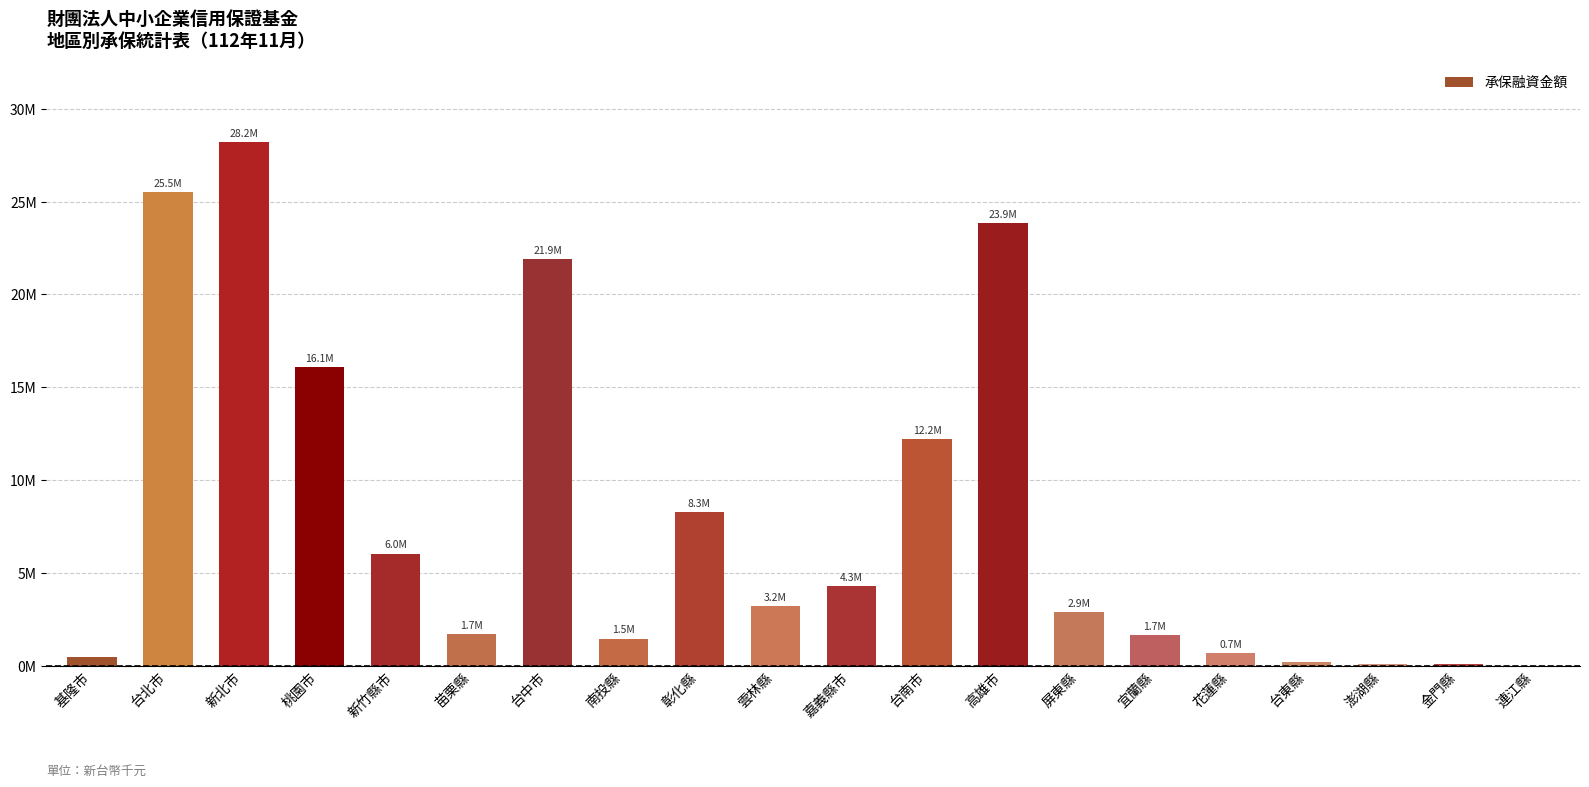

Are the bars horizontal?

No